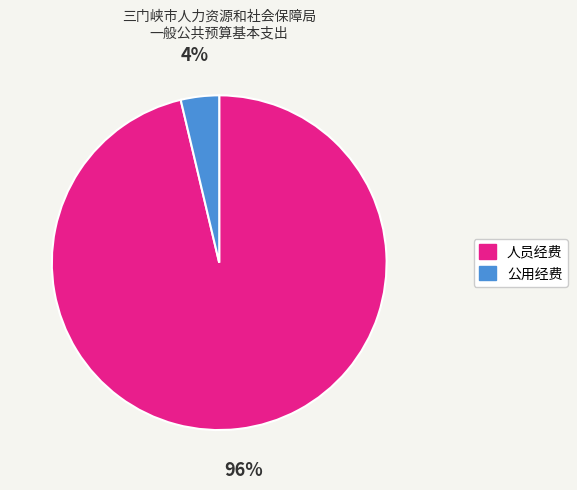

What percentage is the 公用经费 slice, to the nearest percent?

4%